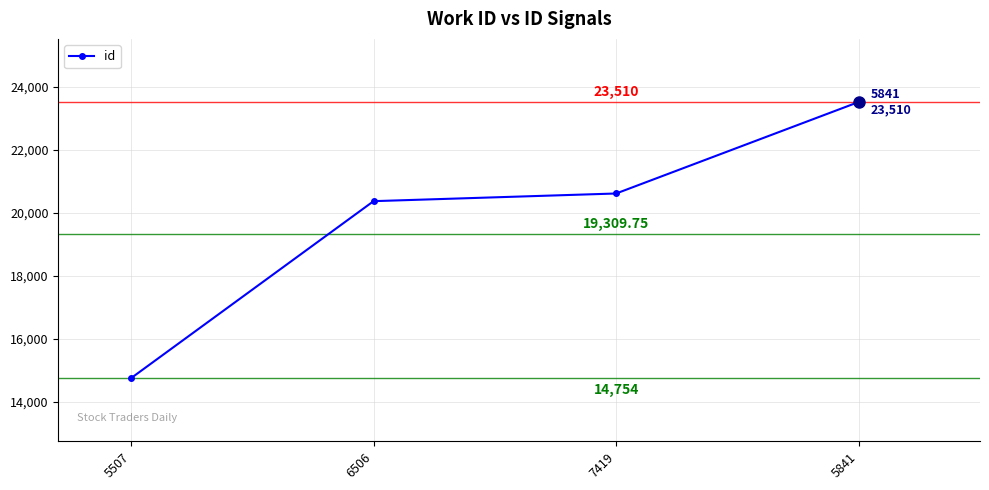

True or false: the data shows 20609 at 7419.

True